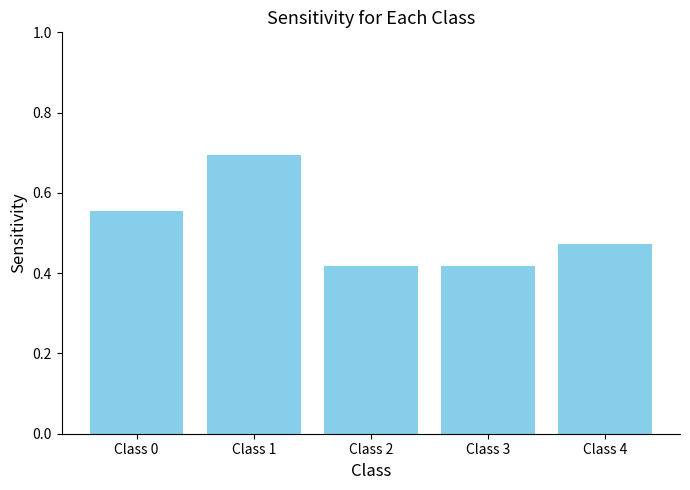

What is the change in value from Class 3 to Class 4?

+0.1